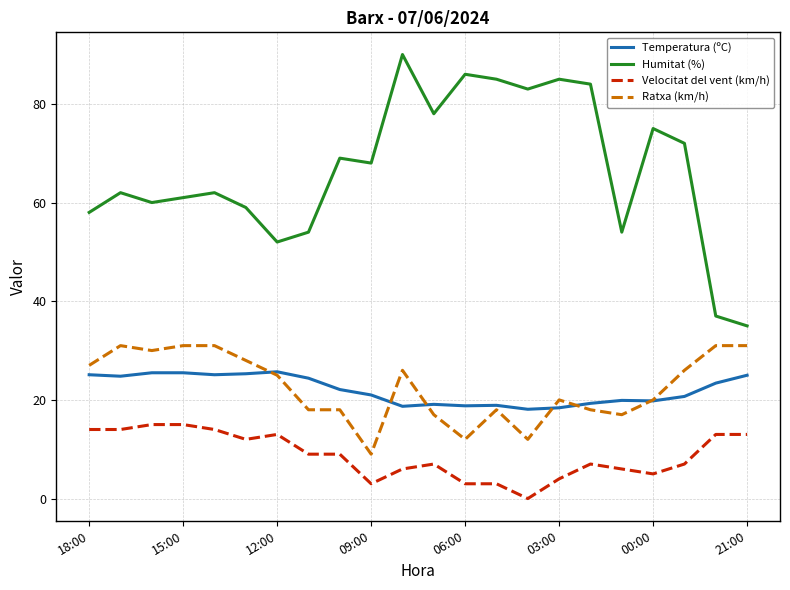

Which series has the largest total across all categories?

Humitat (%)